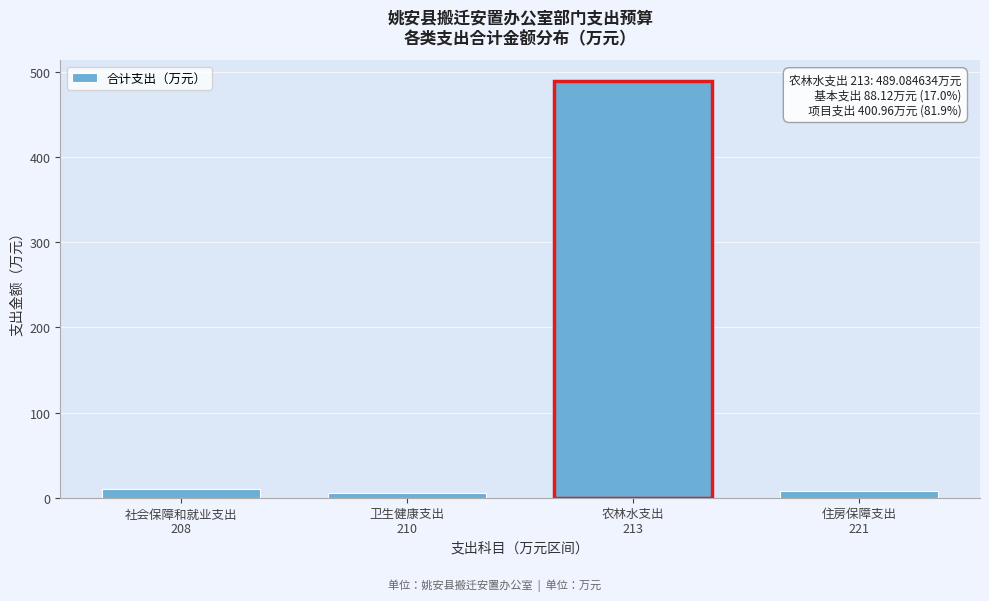

What is the maximum value shown in the chart?

489.1